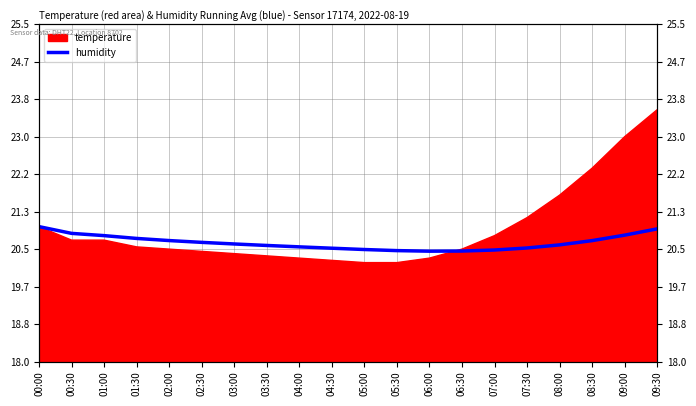

The value at 01:30 is 34.6. True or false?

False